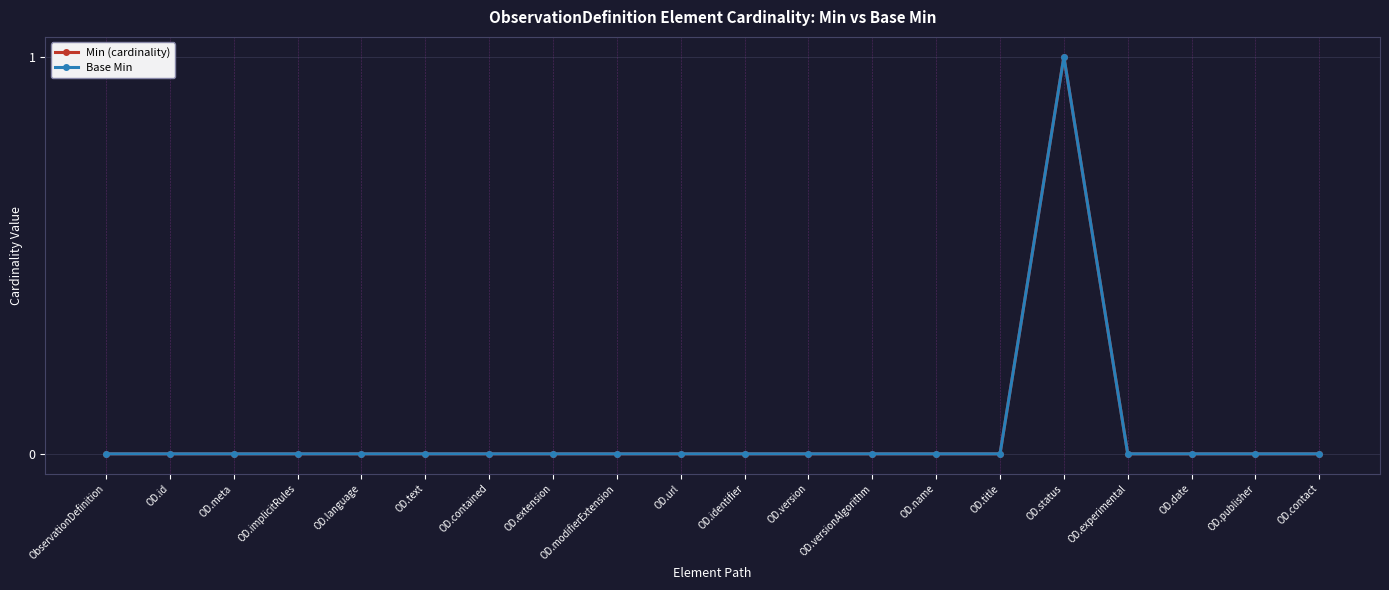

At OD.version, list the series in order from largest to smallest.

Min (cardinality), Base Min